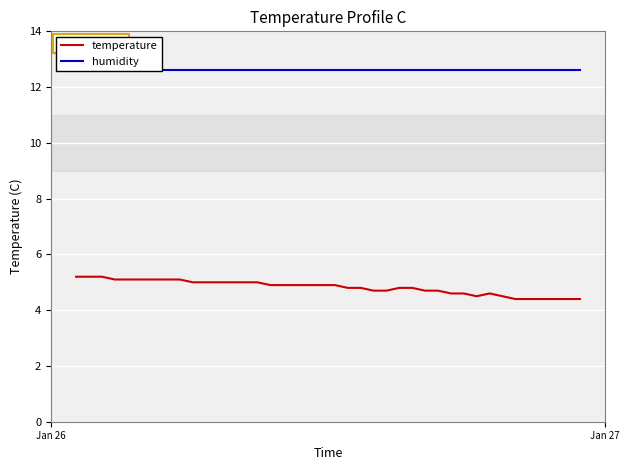

What is the smallest value displayed?

4.4